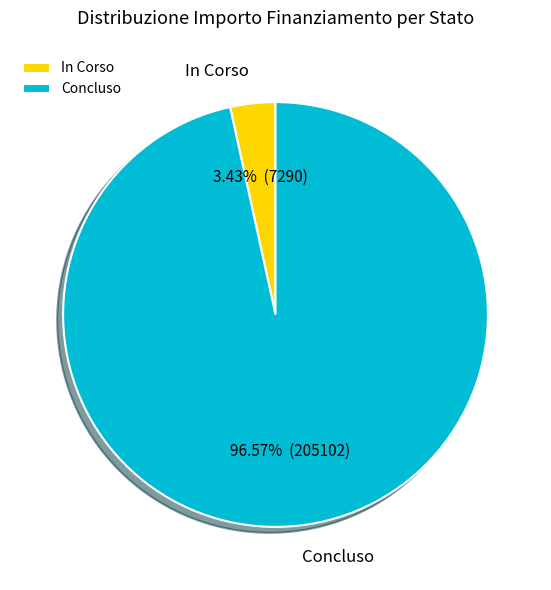

What is the smallest slice in the pie chart?

In Corso